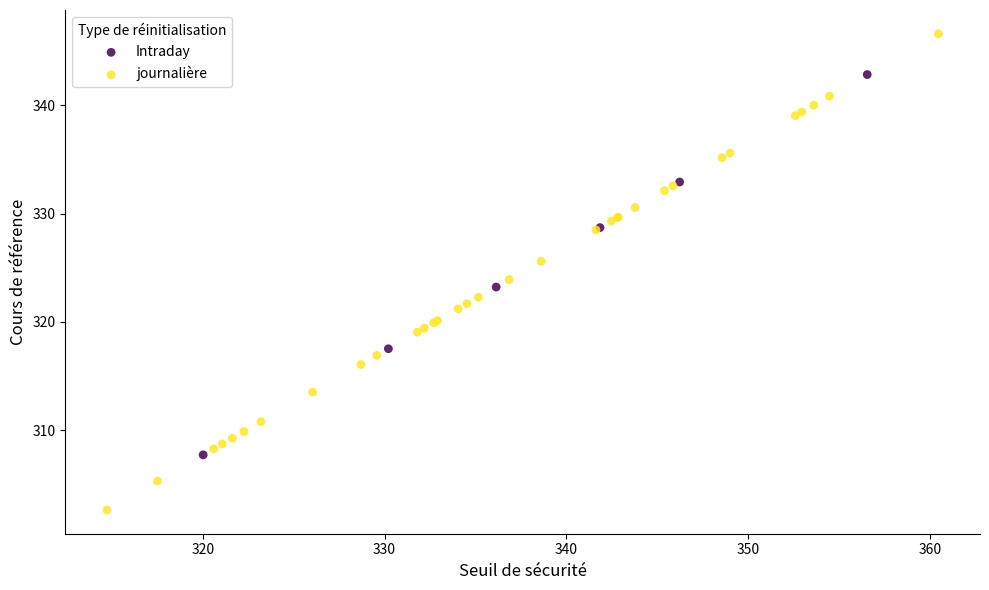

Which series contains the lowest Y value?

journalière